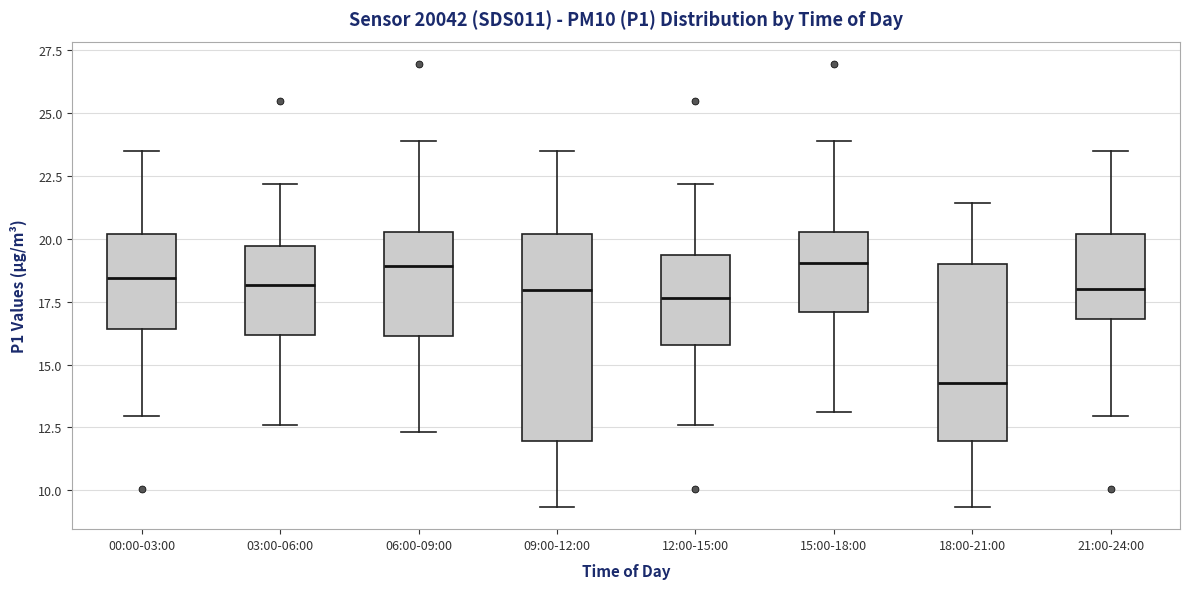

Which box's median line is the lowest?

18:00-21:00